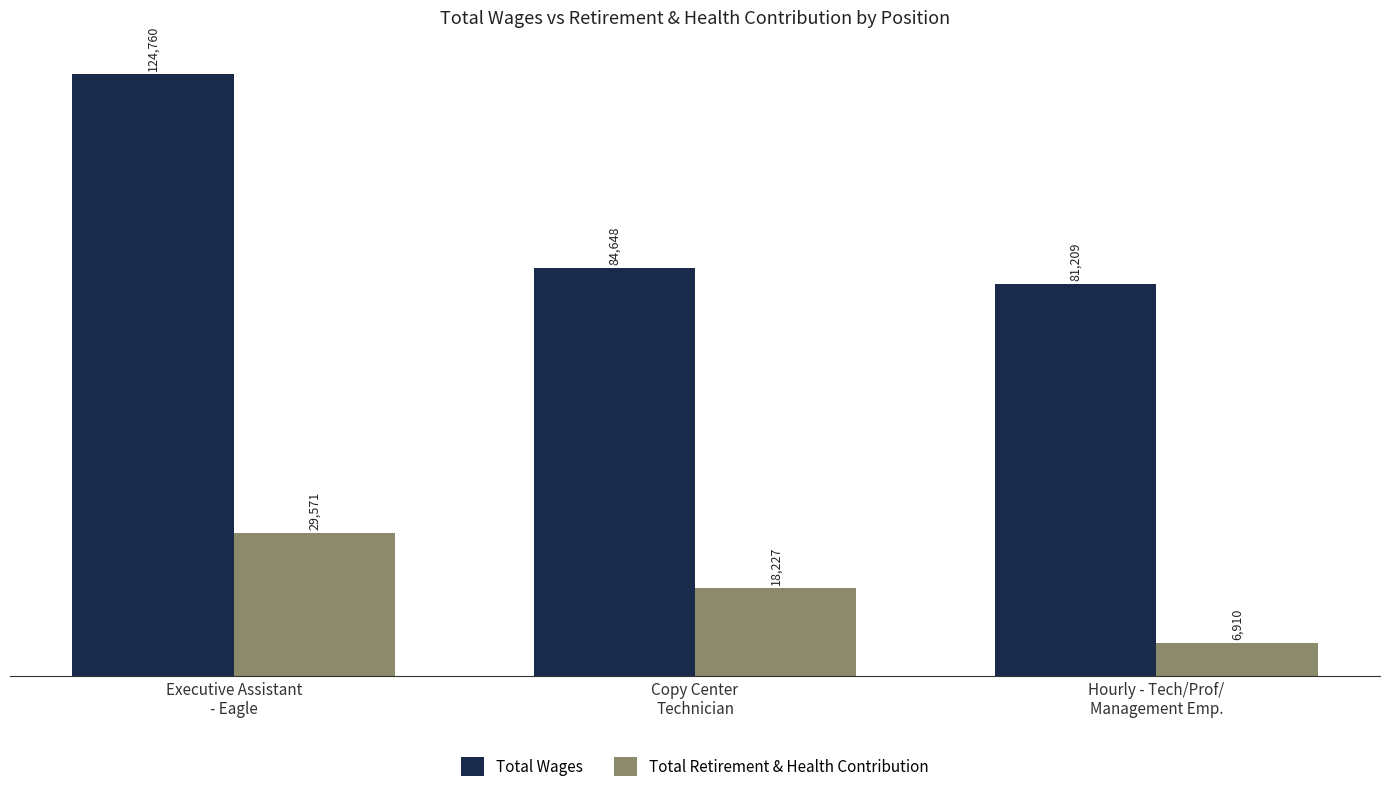

What is the spread (max minus min) of values at Executive Assistant
- Eagle?

95189